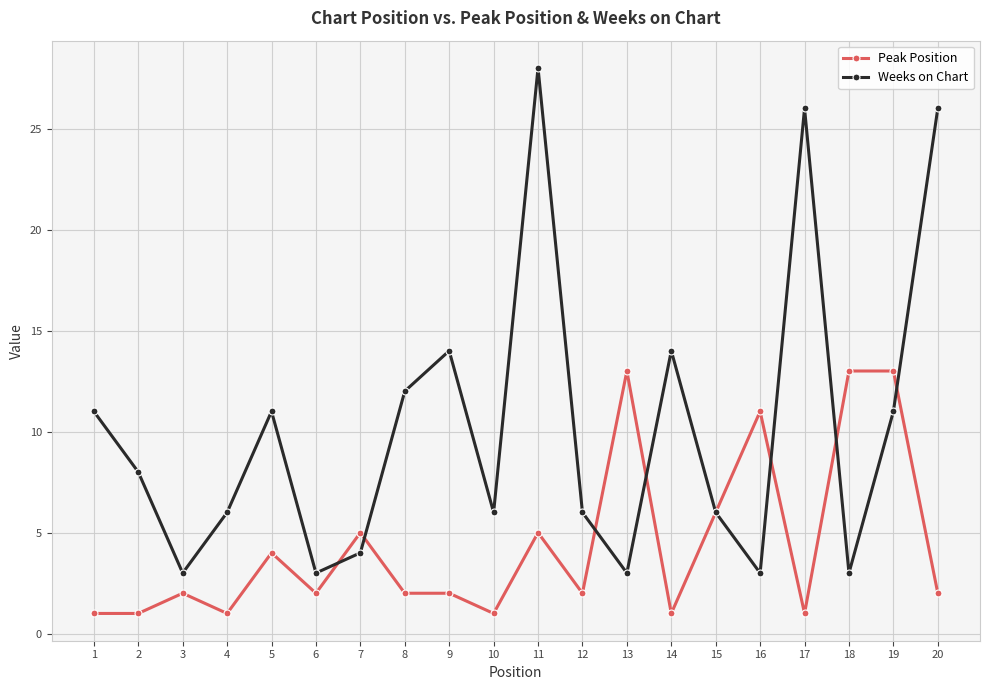

The value of Peak Position at 3 is 1. True or false?

False